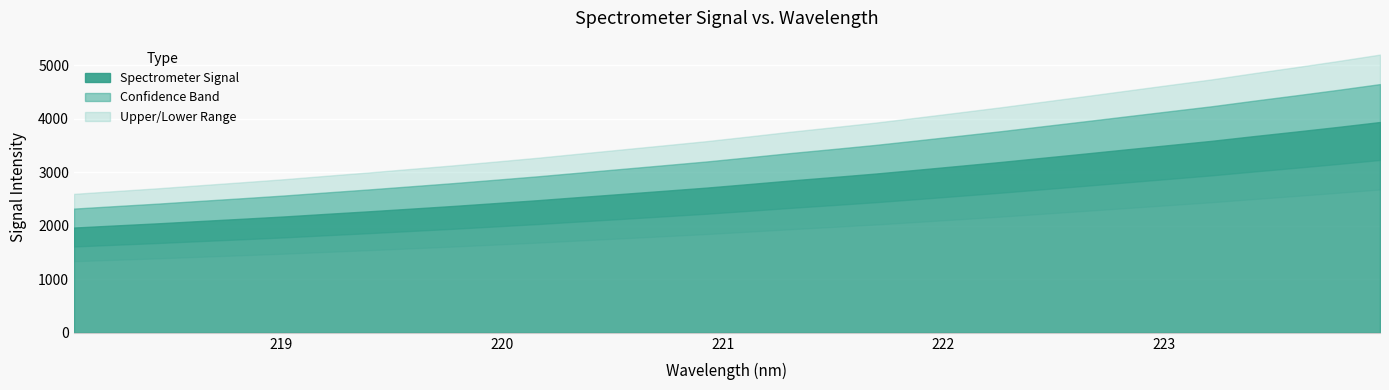

Rank the categories by value from highest to lowest.

223.9802, 223.7895, 223.5987, 223.408, 223.2172, 223.0264, 222.8355, 222.6447, 222.4538, 222.263, 222.0721, 221.8812, 221.6902, 221.4993, 221.3083, 221.1174, 220.9264, 220.7354, 220.5444, 220.3533, 220.1623, 219.9712, 219.7801, 219.589, 219.3979, 219.2067, 219.0156, 218.8244, 218.6332, 218.442, 218.2508, 218.0596